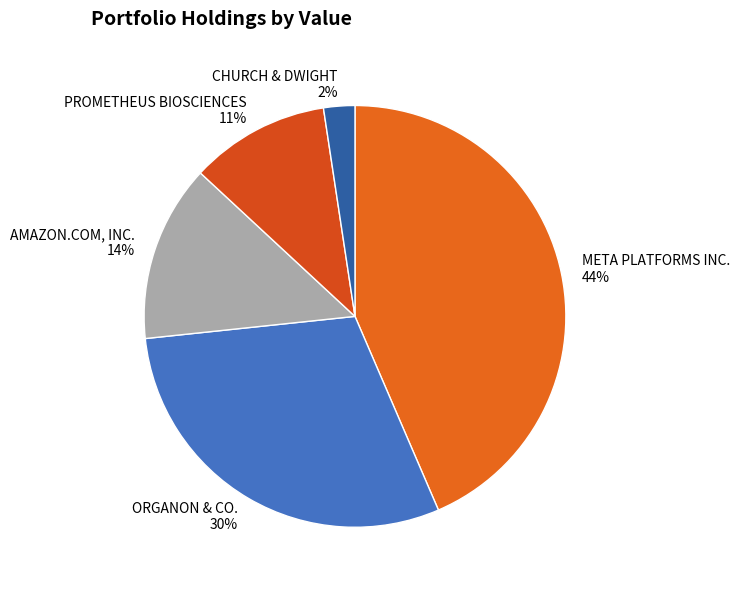

Is the sum of PROMETHEUS BIOSCIENCES and CHURCH & DWIGHT greater than half?

No